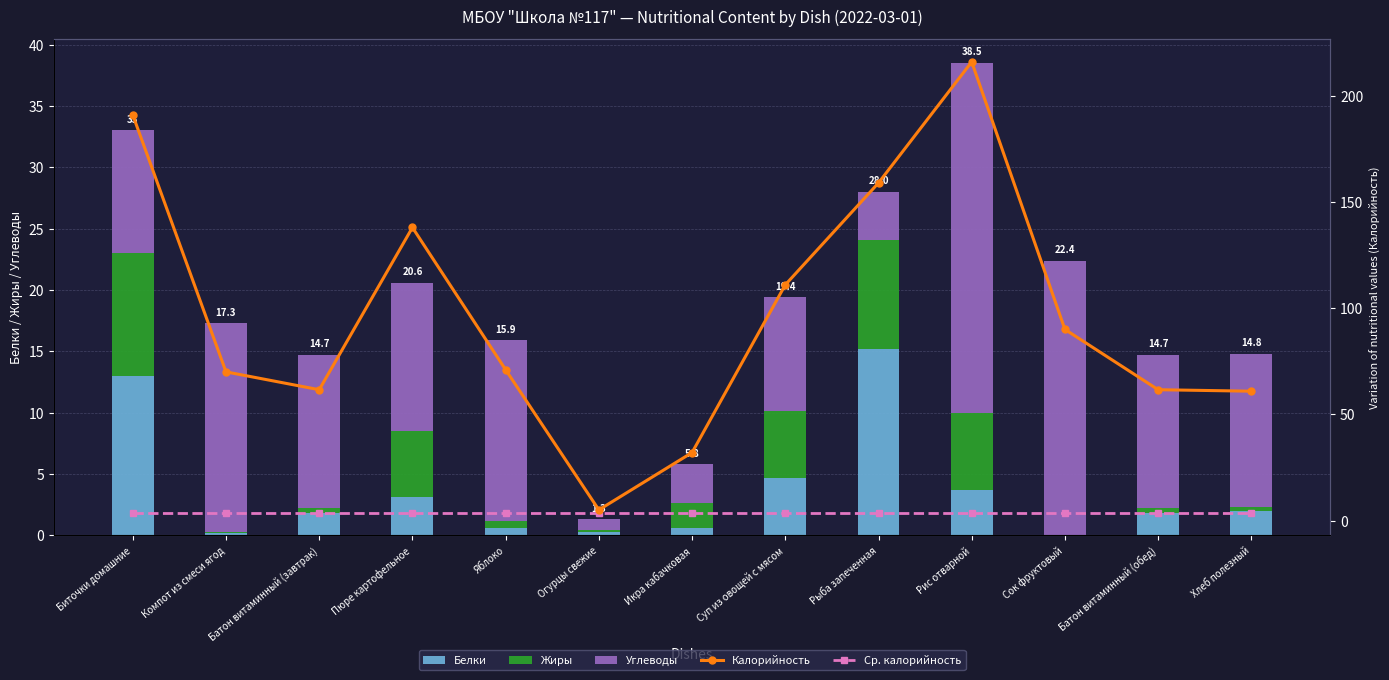

What is the difference between the highest and lowest values at Пюре картофельное?

134.9